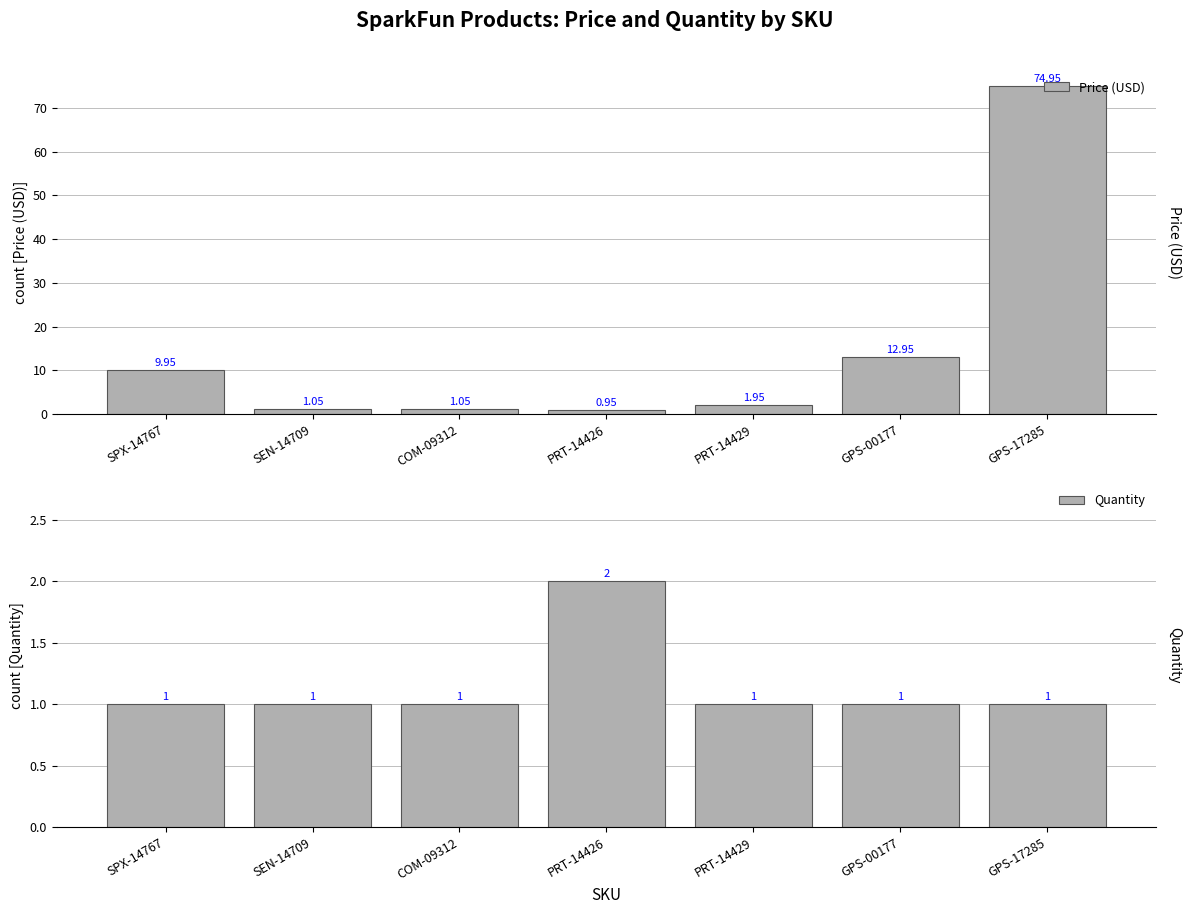

True or false: Price (USD) has a value of 2.7 at PRT-14429.

False